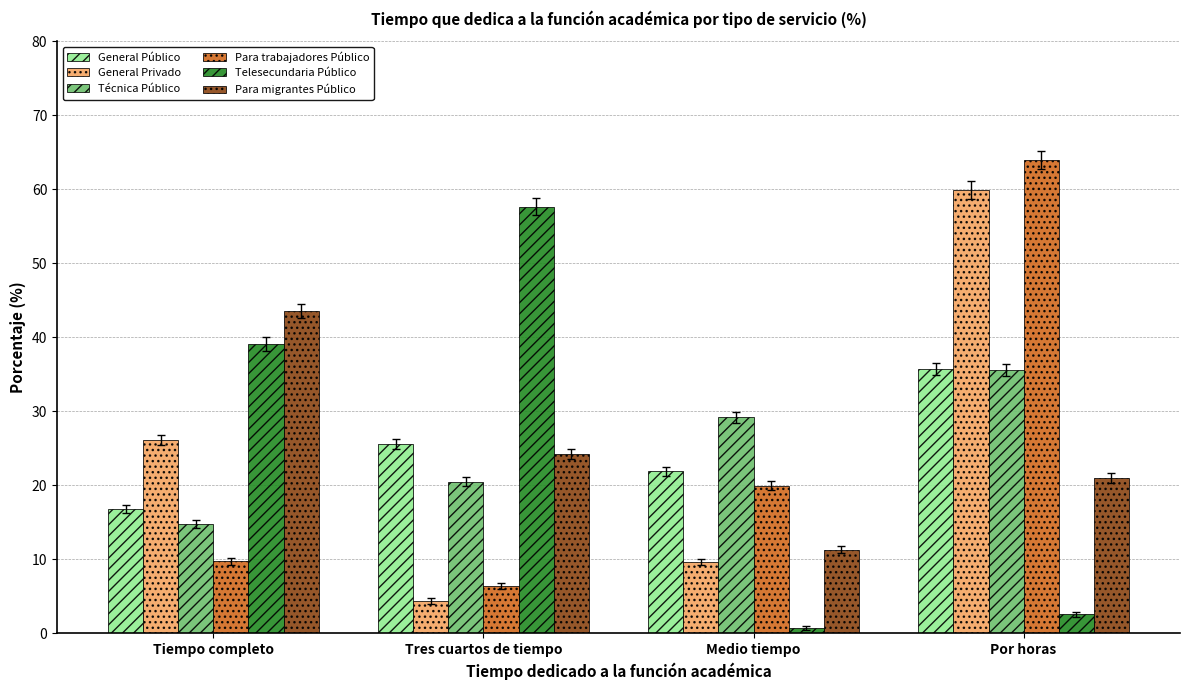

Between Medio tiempo and Por horas, which series saw the biggest shift?

General Privado